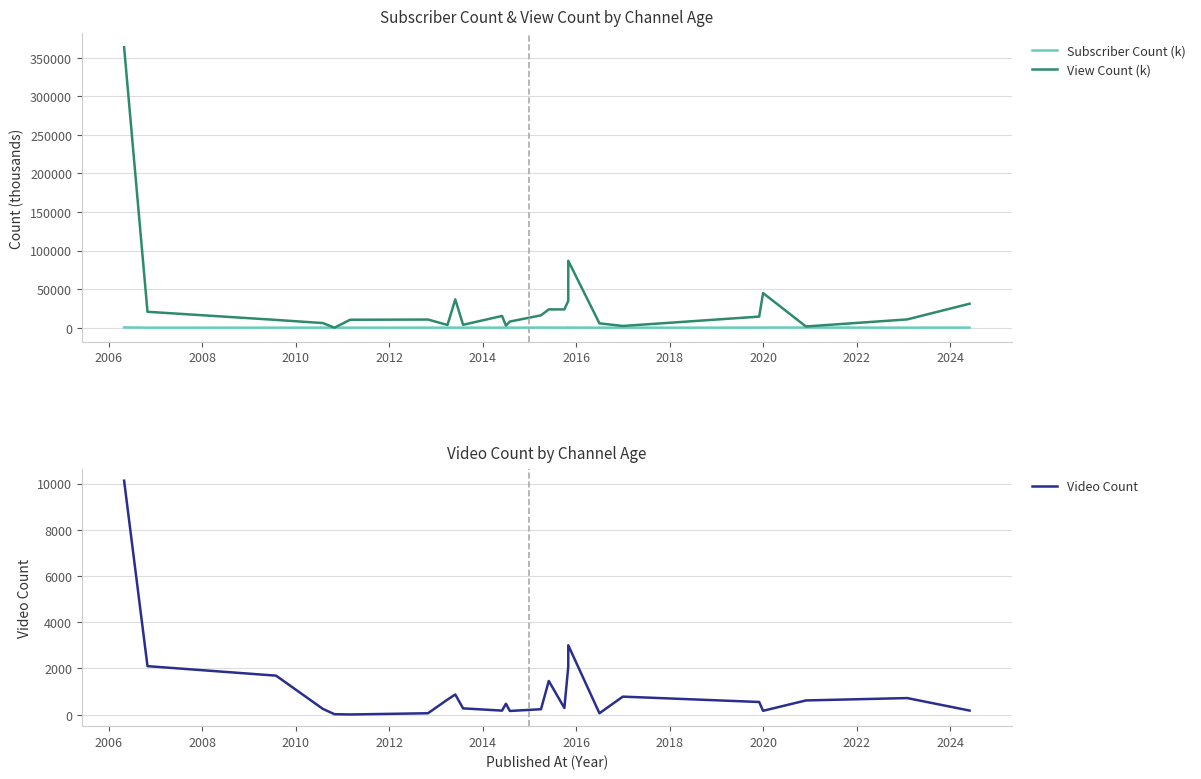

The value of Subscriber Count (k) at 2014 is 51.7. True or false?

True